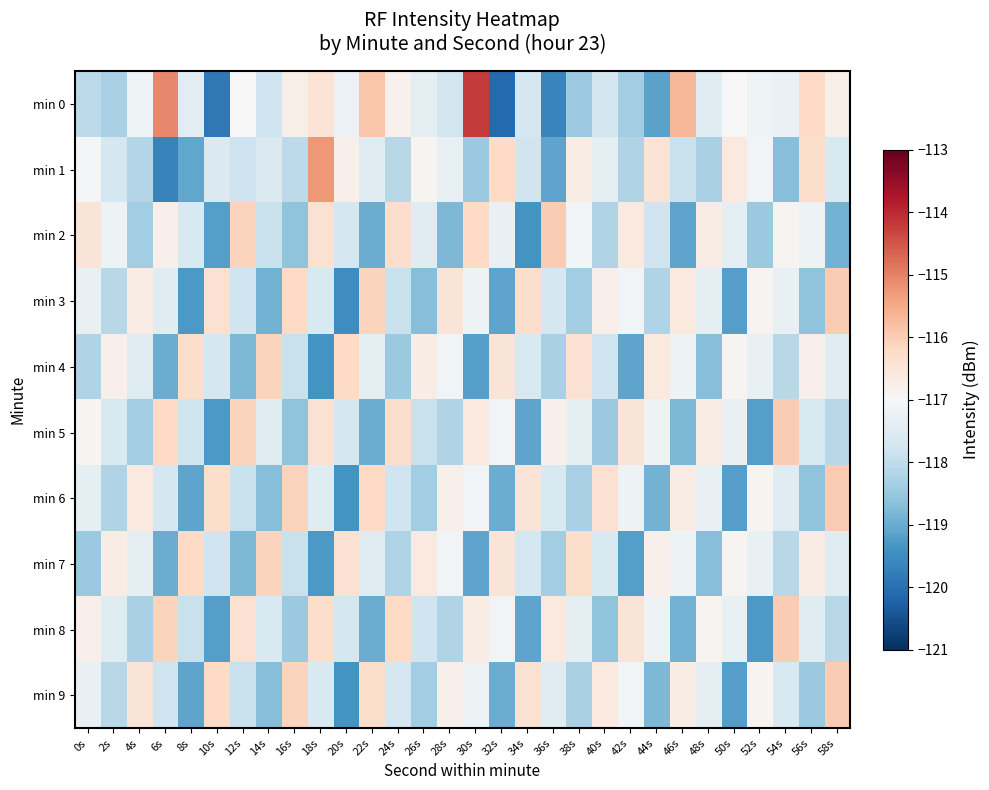

At how many categories does at least one series exceed -116?

5